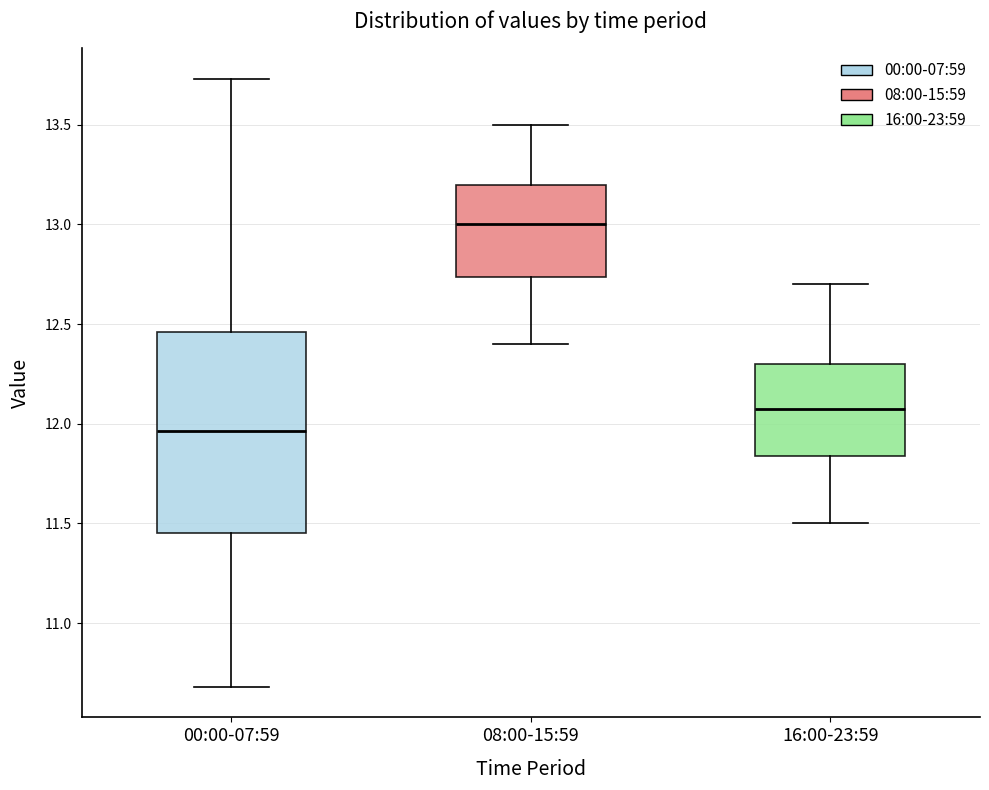

Reading left to right, transcribe this box plot: for each box, give where its median line is, the range the box spans, and where its two whiskers end, as read against the y-axis. The values are not printed on the chart, so give them approximately, as read against the axis.

00:00-07:59: median 11.95, box 11.45 to 12.45, whiskers 10.70 to 13.75
08:00-15:59: median 13.00, box 12.75 to 13.20, whiskers 12.40 to 13.50
16:00-23:59: median 12.10, box 11.85 to 12.30, whiskers 11.50 to 12.70